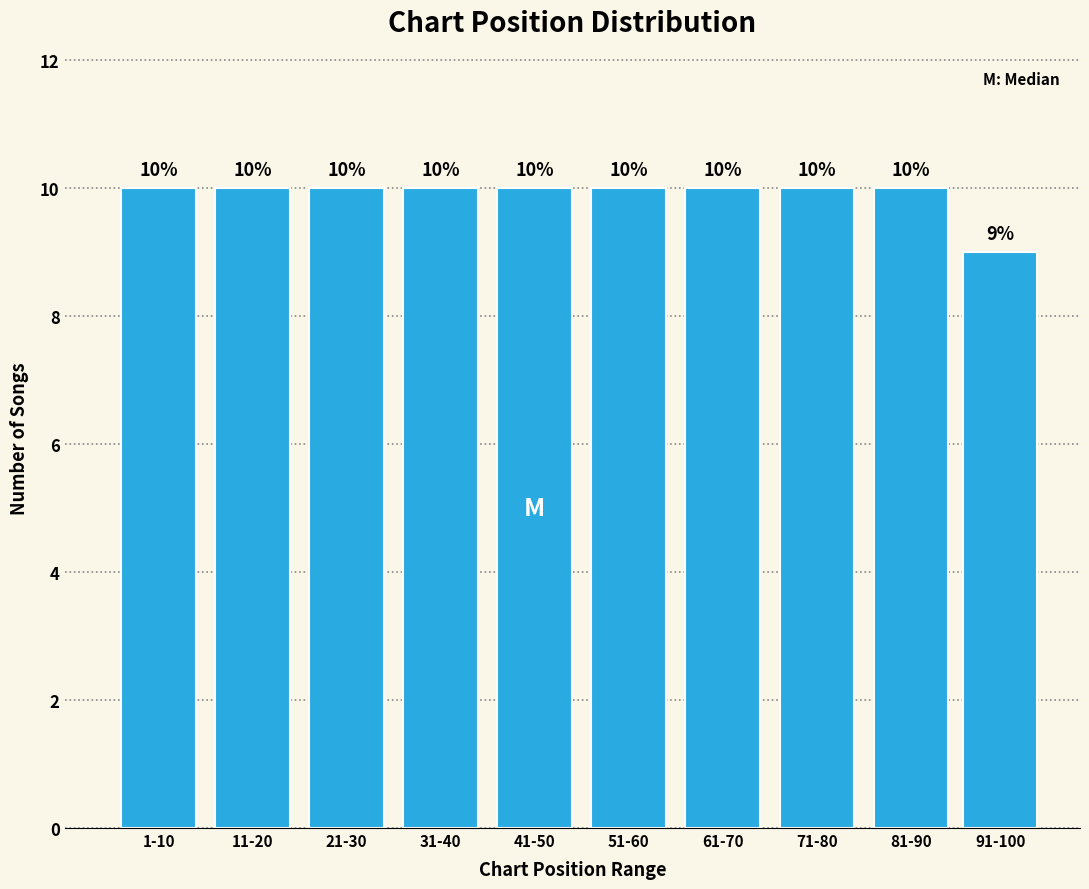

Reading left to right, list all the values displayed in this chart.

10	10	10	10	10	10	10	10	10	9